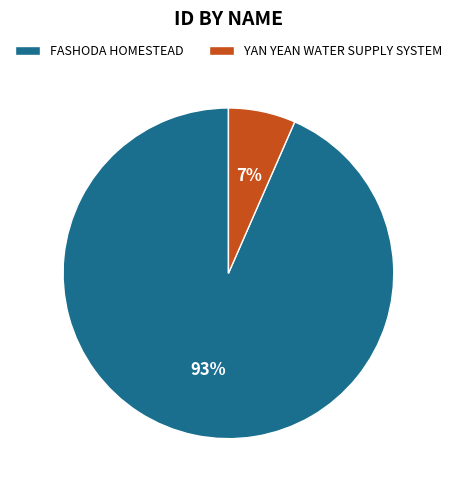

Which slice represents more than half of the pie?

FASHODA HOMESTEAD